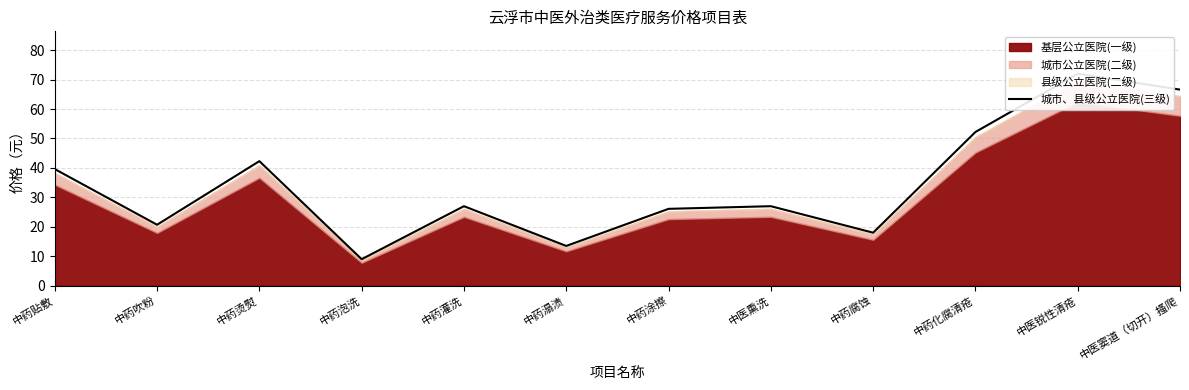

The value at 中药贴敷 is 23.0. True or false?

False